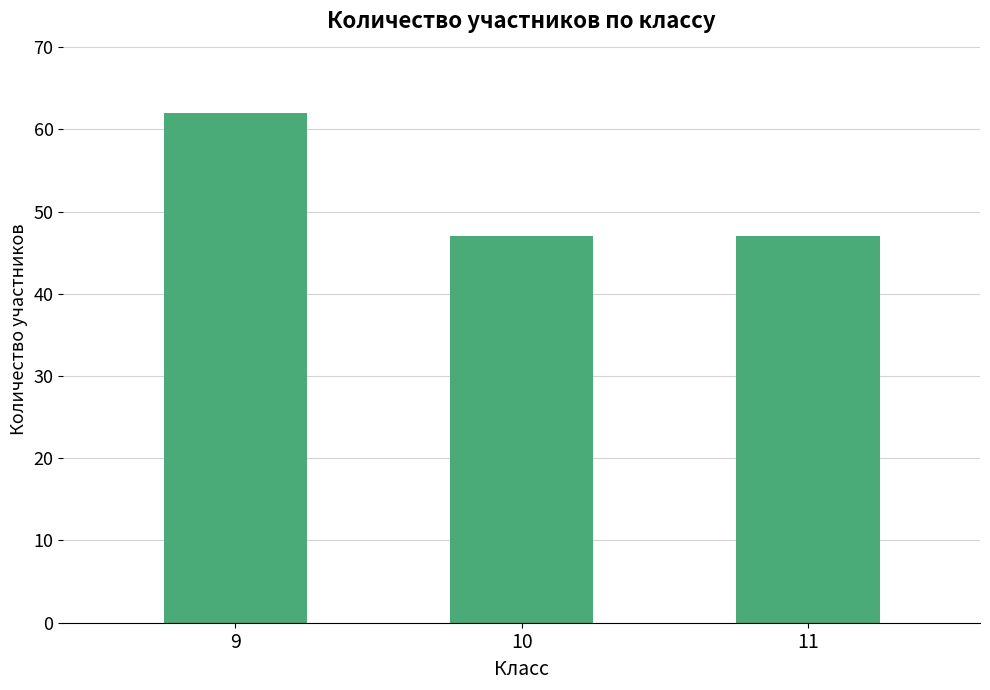

Which category has the highest value across all series?

9